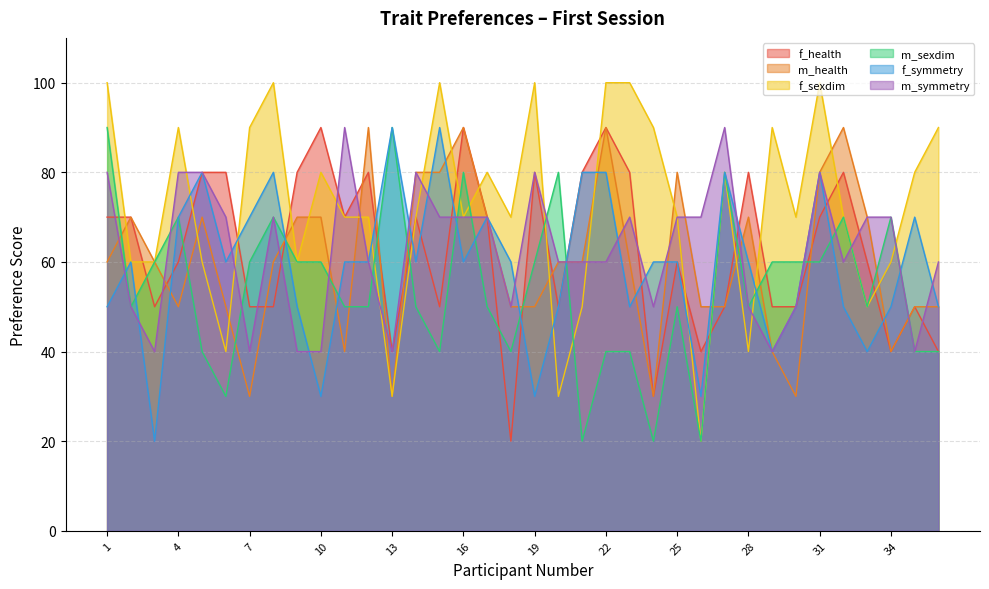

What are all the series names shown in the legend?

f_health, m_health, f_sexdim, m_sexdim, f_symmetry, m_symmetry